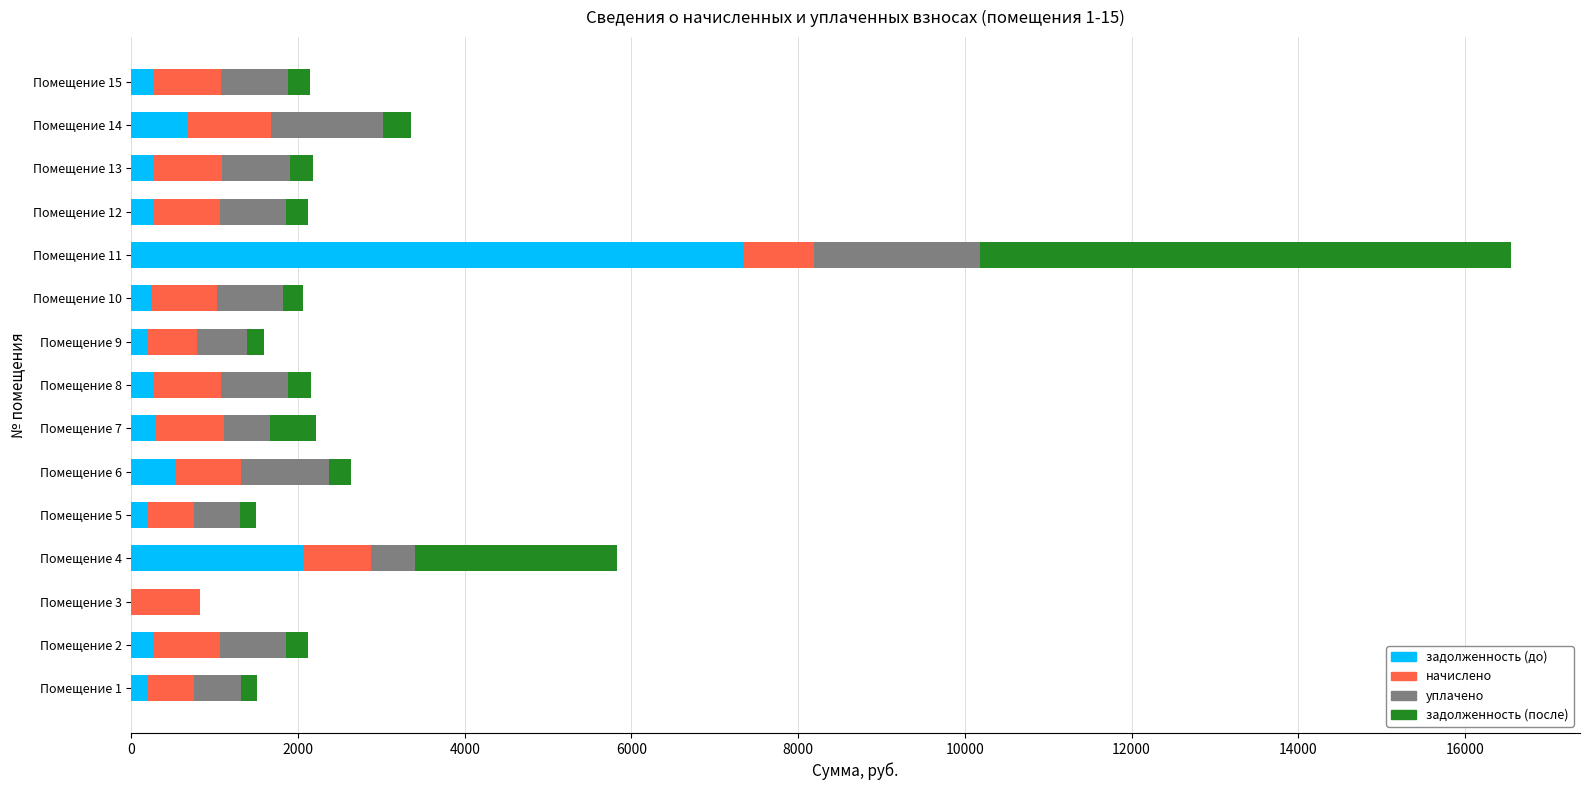

At which category is the sum across all series the highest?

Помещение 11